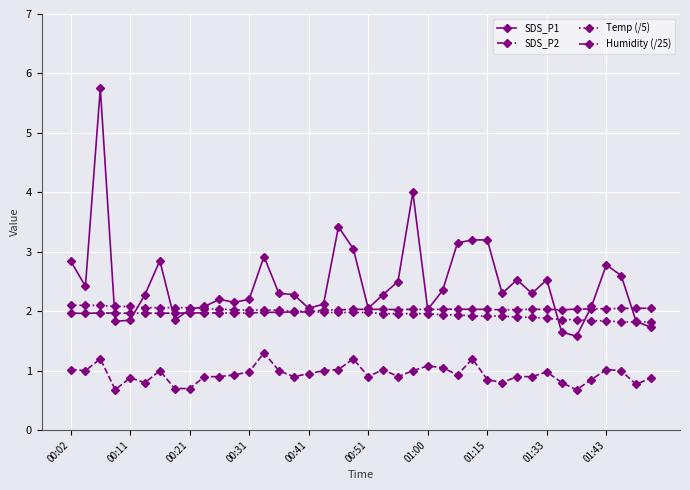

Which series has the largest total across all categories?

SDS_P1